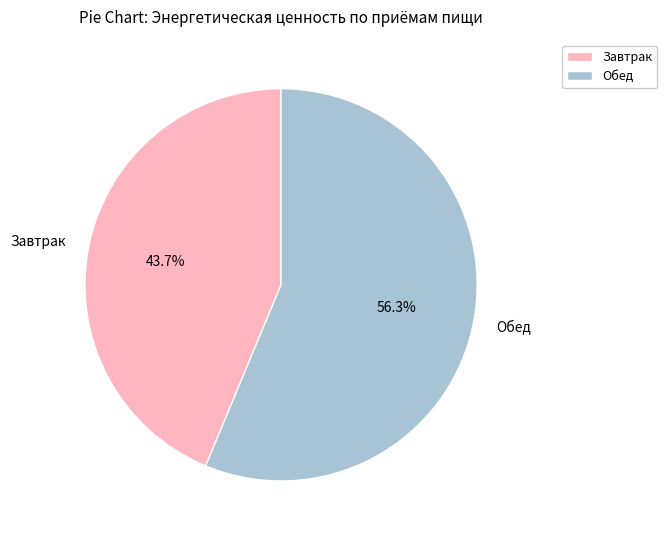

How many segments does this pie chart have?

2